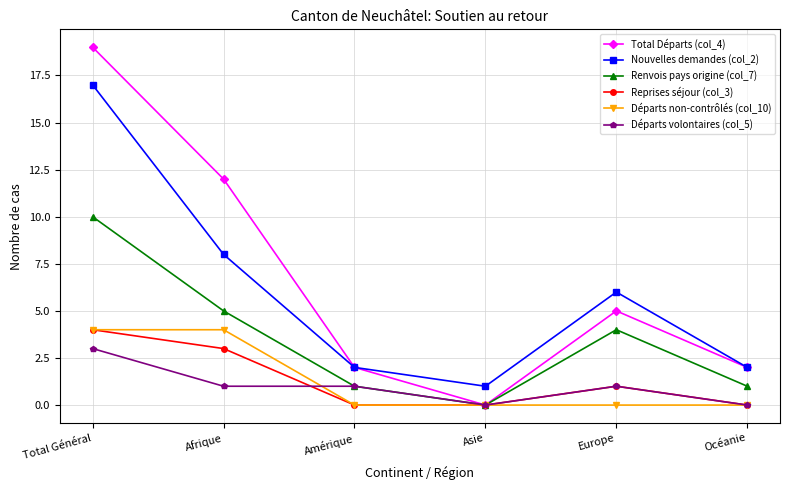

What is the label of the 3rd point from the right?

Asie